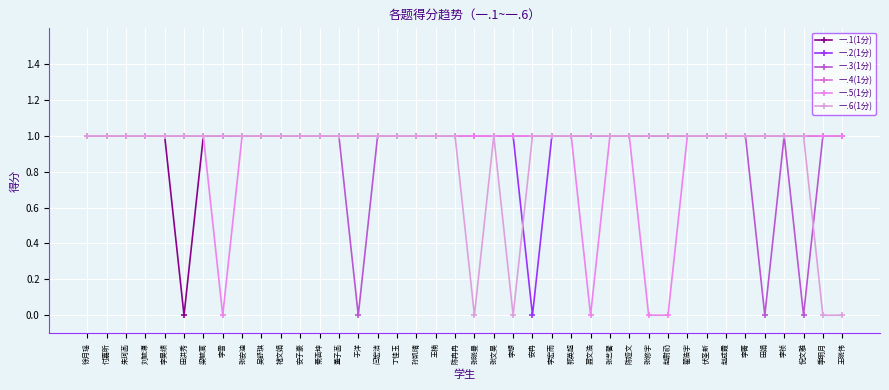

Does the chart display data point markers on the line(s)?

Yes